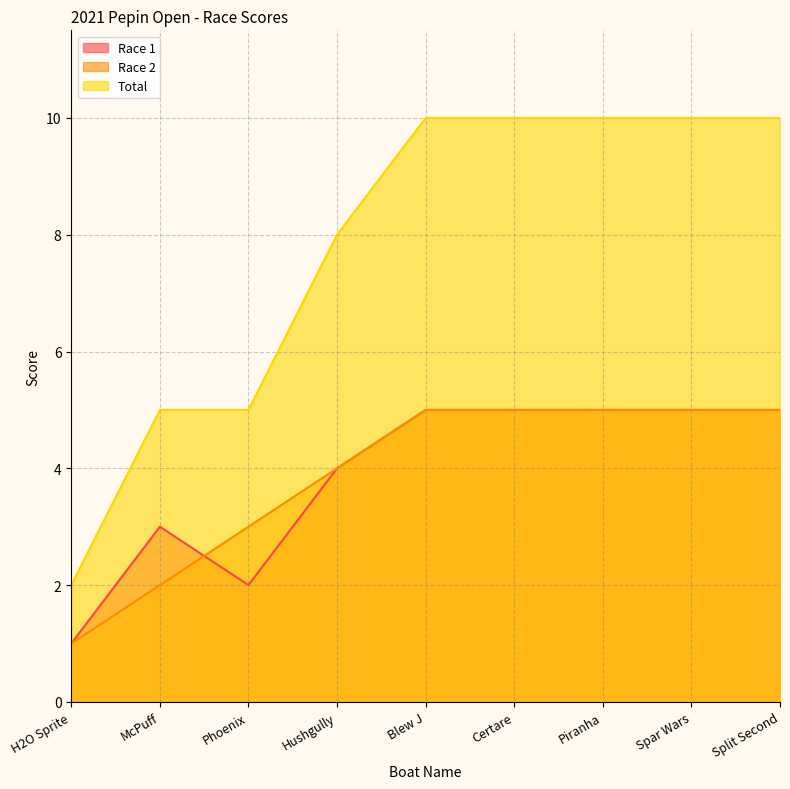

At how many categories does at least one series exceed 6?

6